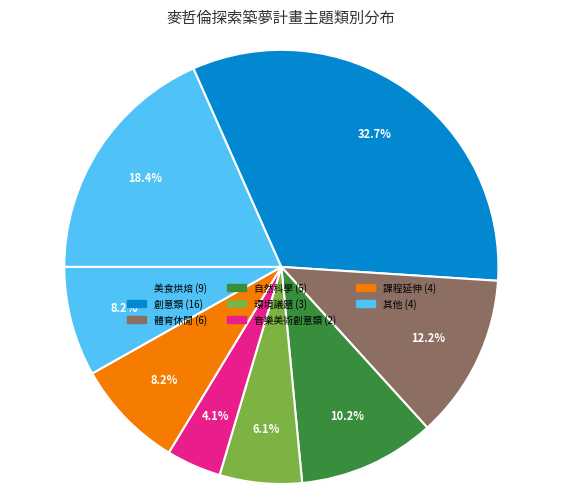

Which category has the biggest portion of the pie?

創意類